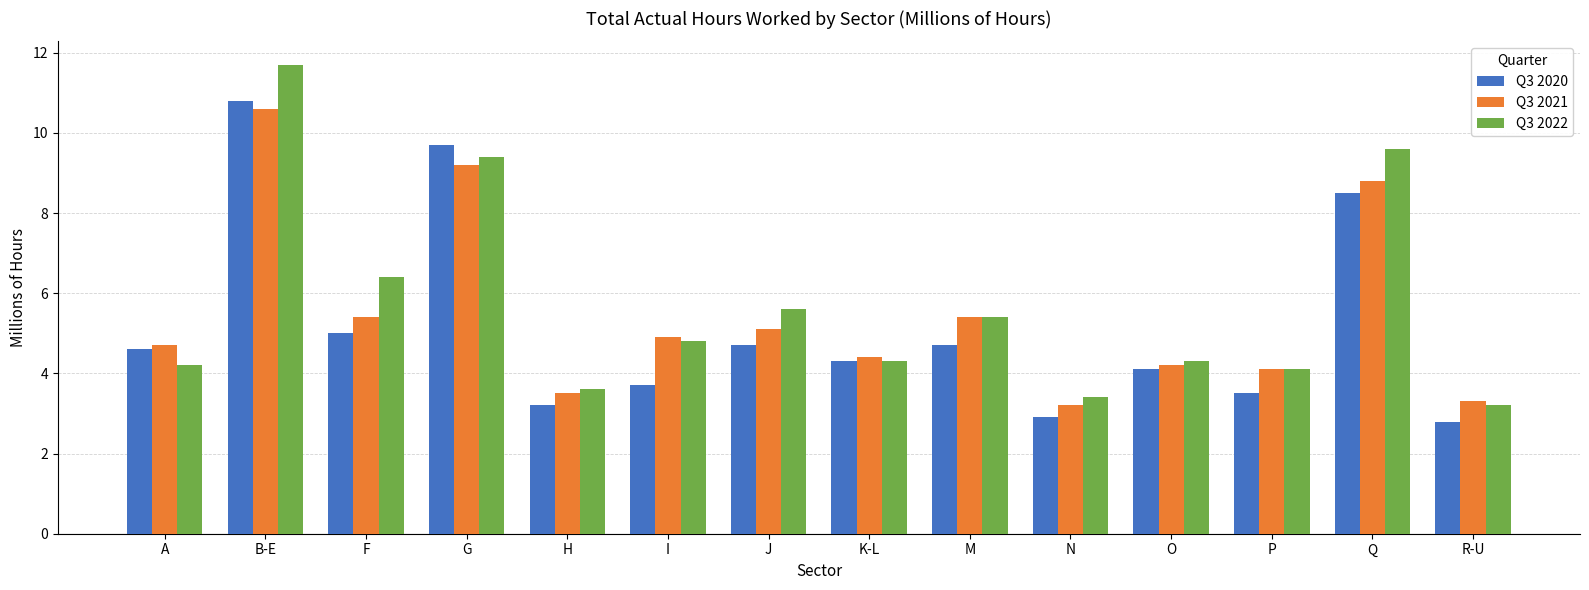

Reading left to right, list all the values displayed in this chart.

Q3 2020: A=4.6	B-E=10.8	F=5.0	G=9.7	H=3.2	I=3.7	J=4.7	K-L=4.3	M=4.7	N=2.9	O=4.1	P=3.5	Q=8.5	R-U=2.8
Q3 2021: A=4.7	B-E=10.6	F=5.4	G=9.2	H=3.5	I=4.9	J=5.1	K-L=4.4	M=5.4	N=3.2	O=4.2	P=4.1	Q=8.8	R-U=3.3
Q3 2022: A=4.2	B-E=11.7	F=6.4	G=9.4	H=3.6	I=4.8	J=5.6	K-L=4.3	M=5.4	N=3.4	O=4.3	P=4.1	Q=9.6	R-U=3.2